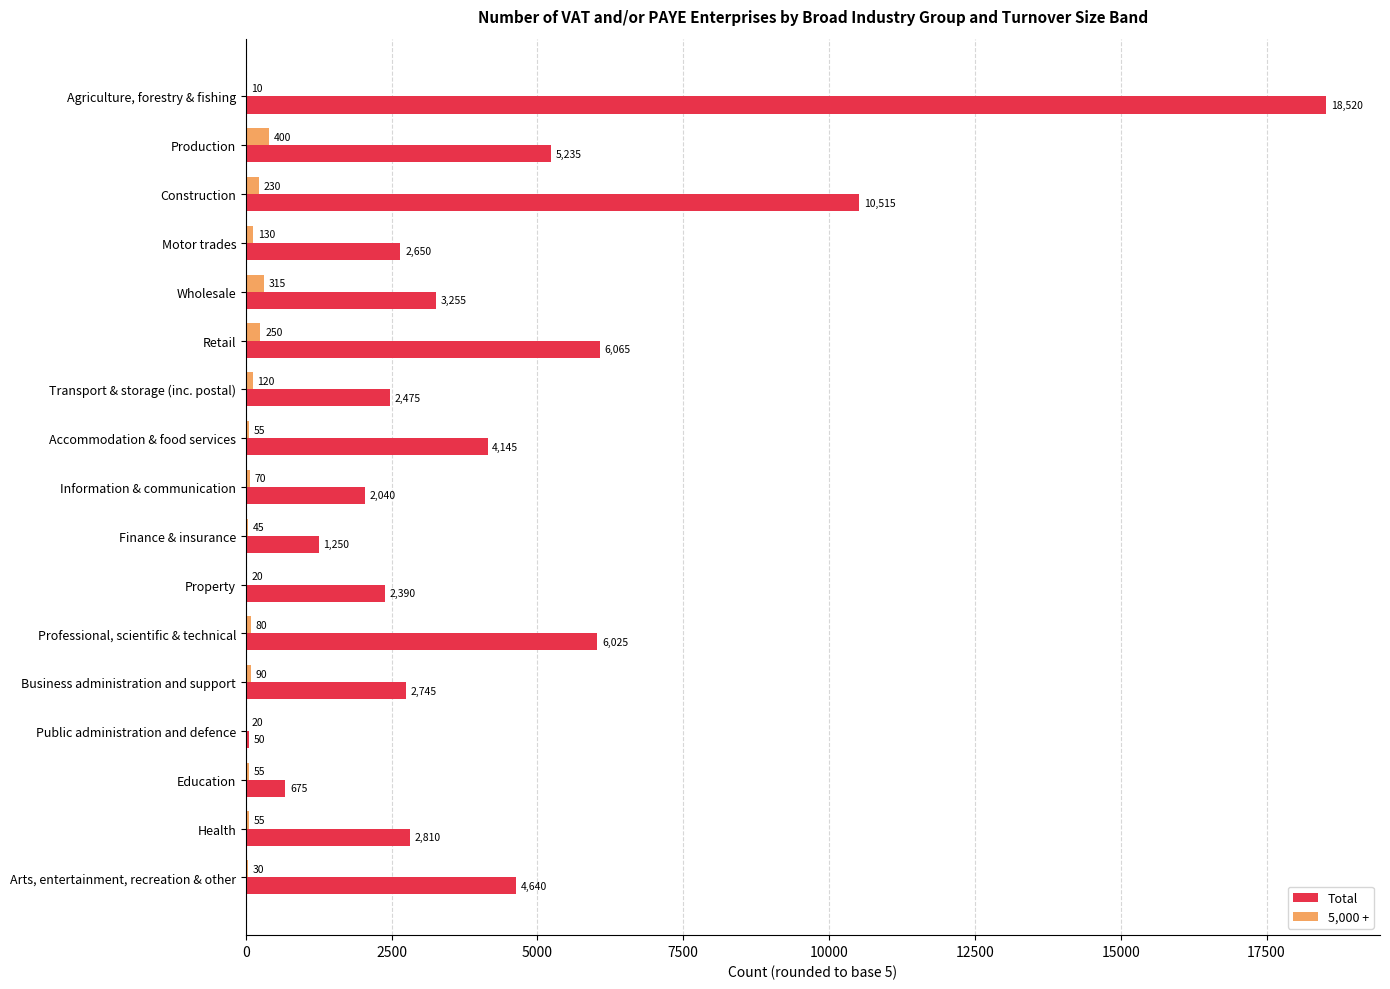

What value does the Total series have at Wholesale, to the nearest 10?

3260